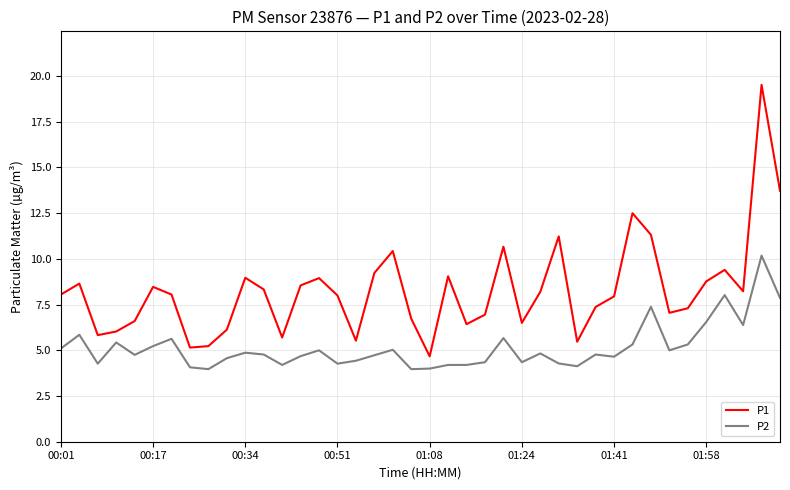

What is the maximum value for P1?

19.5